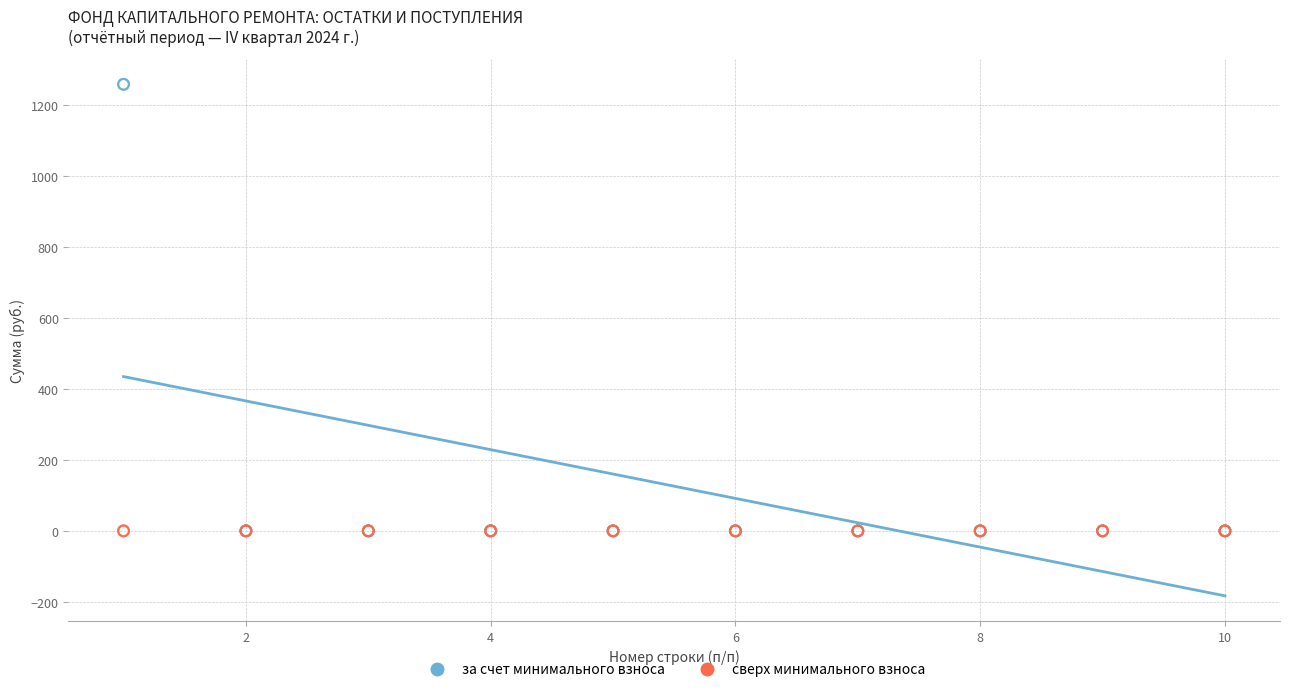

What are all the series names shown in the legend?

за счет минимального взноса, сверх минимального взноса